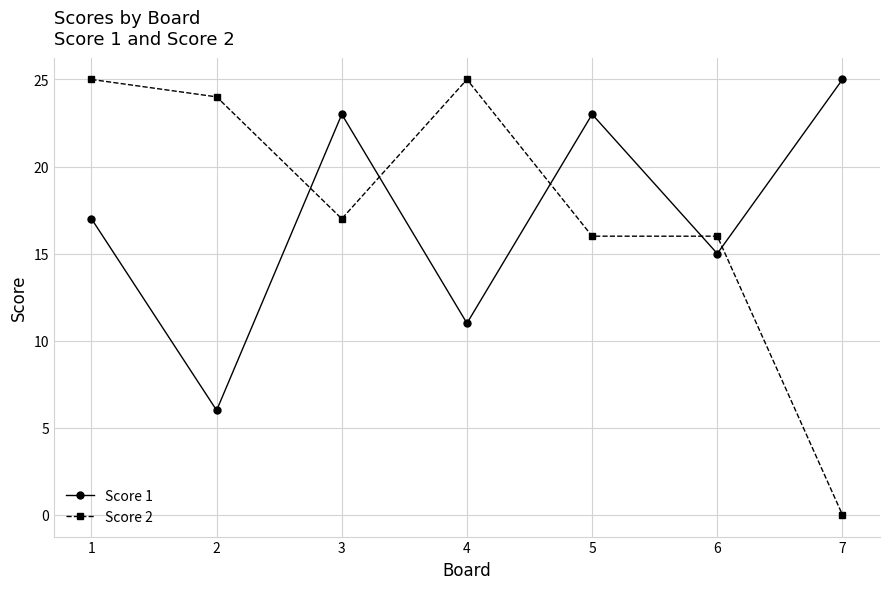

How many series are shown in this chart?

2